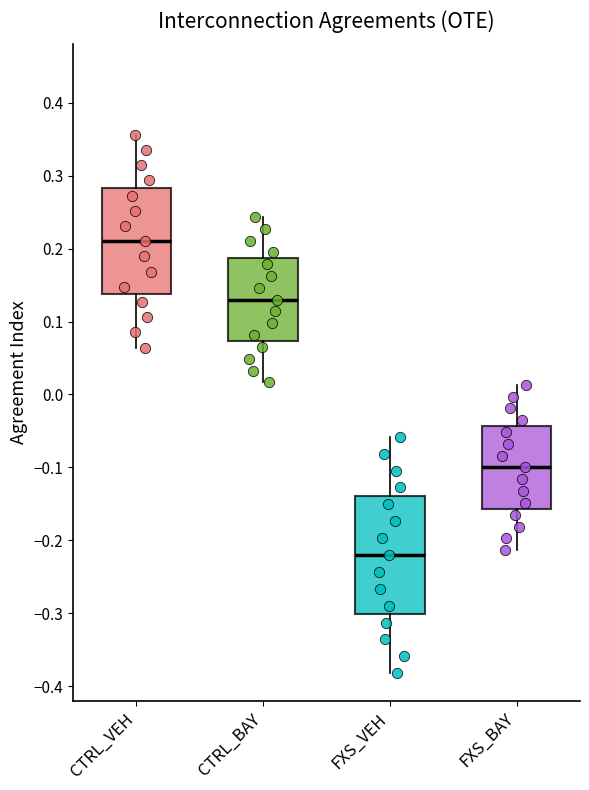

Reading left to right, transcribe this box plot: for each box, give where its median line is, the range the box spans, and where its two whiskers end, as read against the y-axis. The values are not printed on the chart, so give them approximately, as read against the axis.

CTRL_VEH: median 0.21, box 0.14 to 0.28, whiskers 0.06 to 0.36
CTRL_BAY: median 0.13, box 0.07 to 0.19, whiskers 0.02 to 0.24
FXS_VEH: median -0.22, box -0.30 to -0.14, whiskers -0.38 to -0.06
FXS_BAY: median -0.10, box -0.16 to -0.04, whiskers -0.21 to 0.01